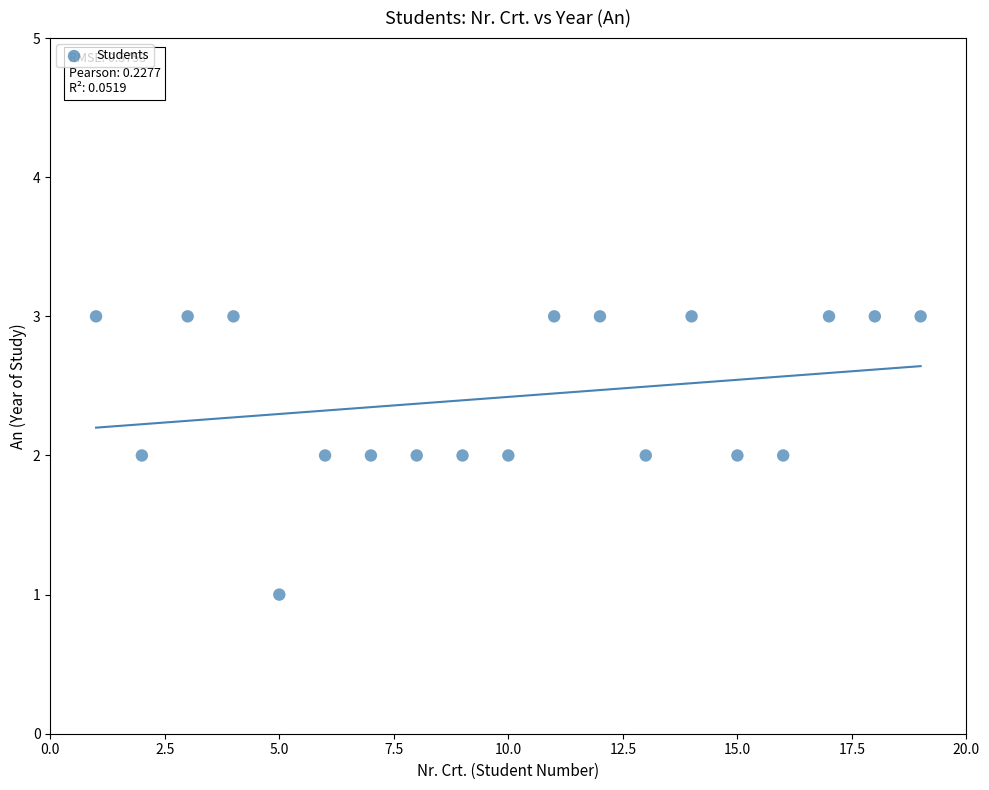

What is the range of X values (max minus min)?

18